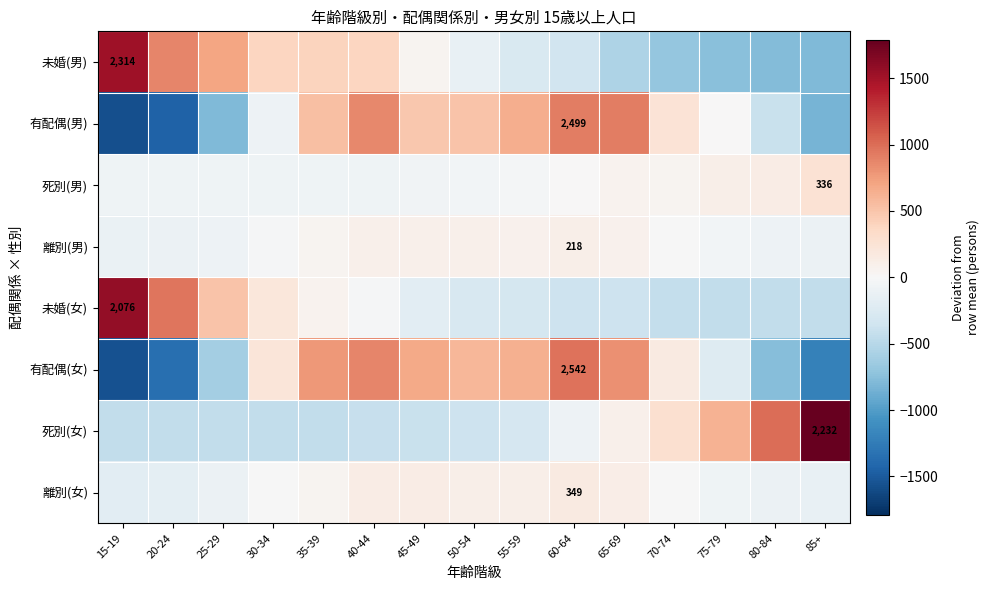

How many data points in 有配偶(男) are above 245?

8